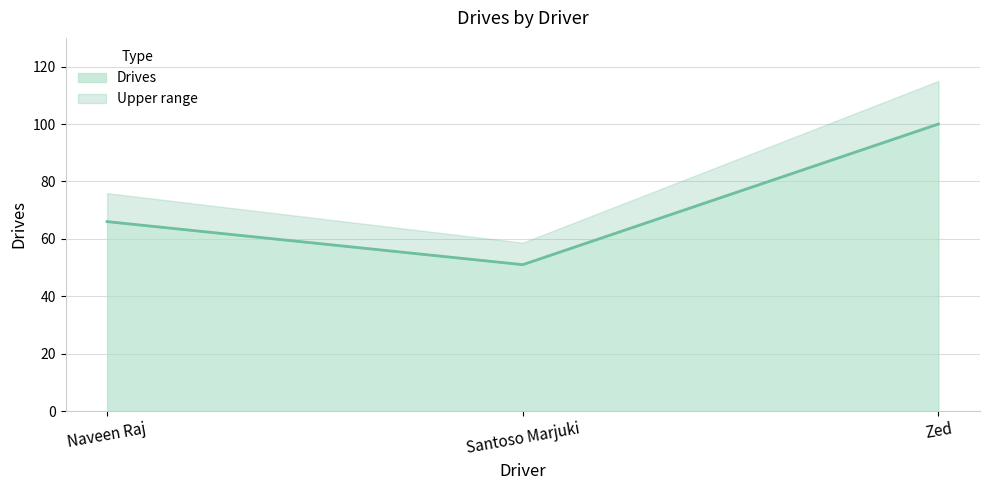

How many values are below 66?

1